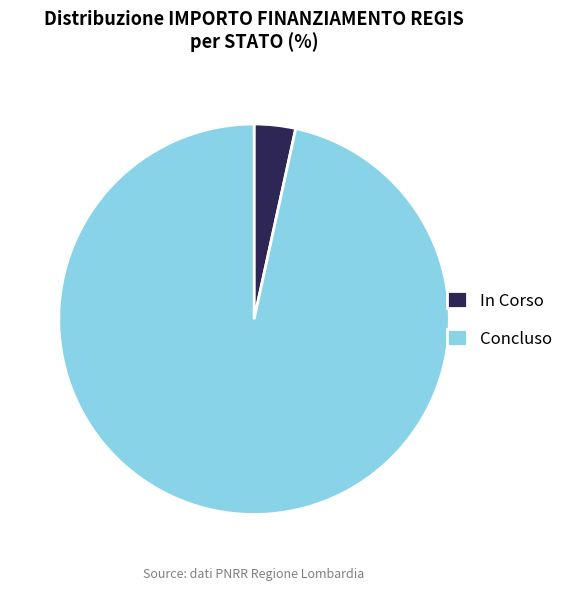

What is the ratio of the value at Concluso to the value at In Corso?

28.2